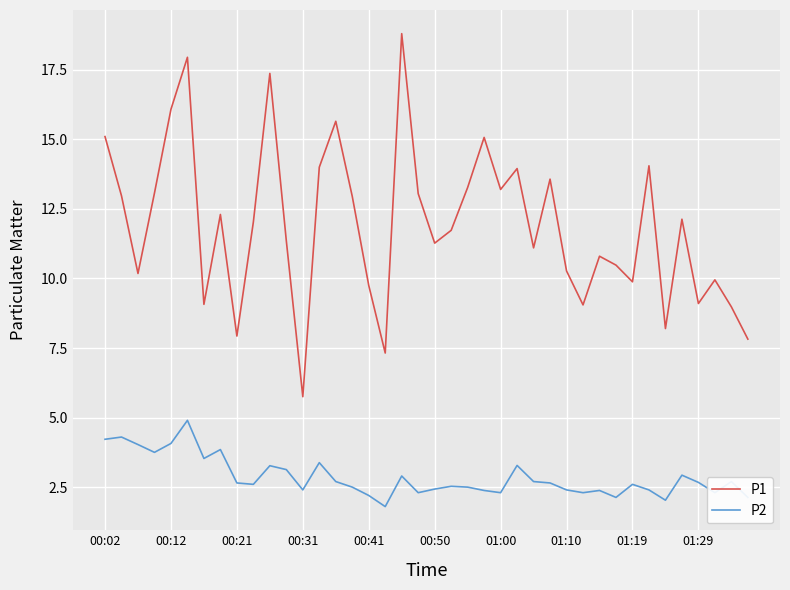

True or false: P1 and P2 cross at least once.

False